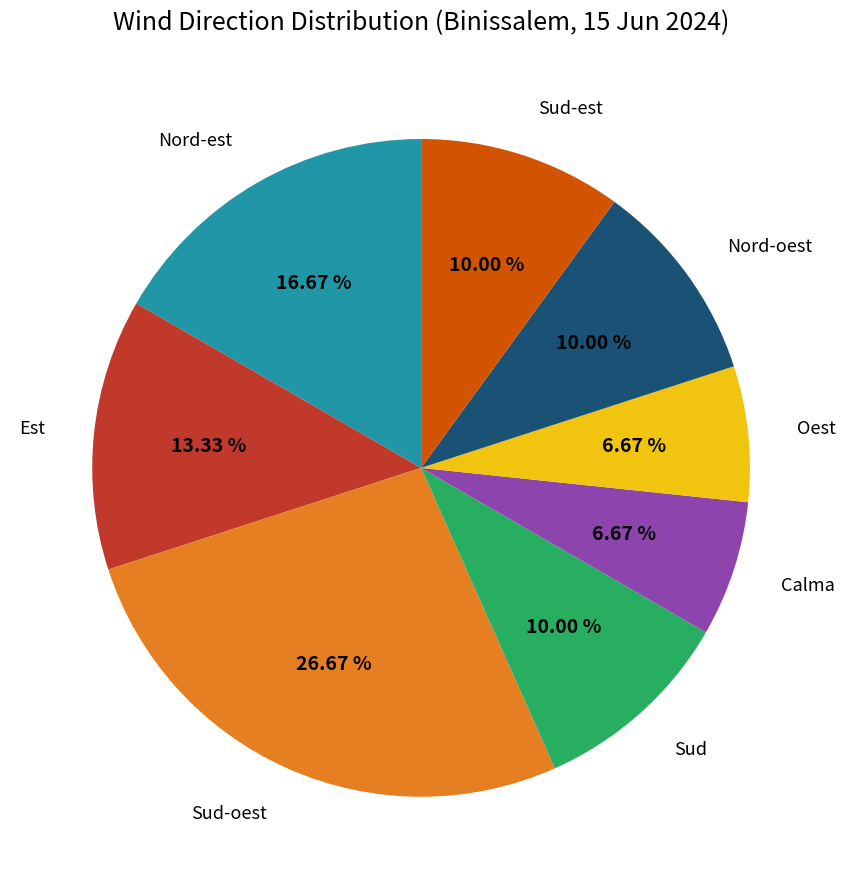

Count the number of slices in the pie.

8